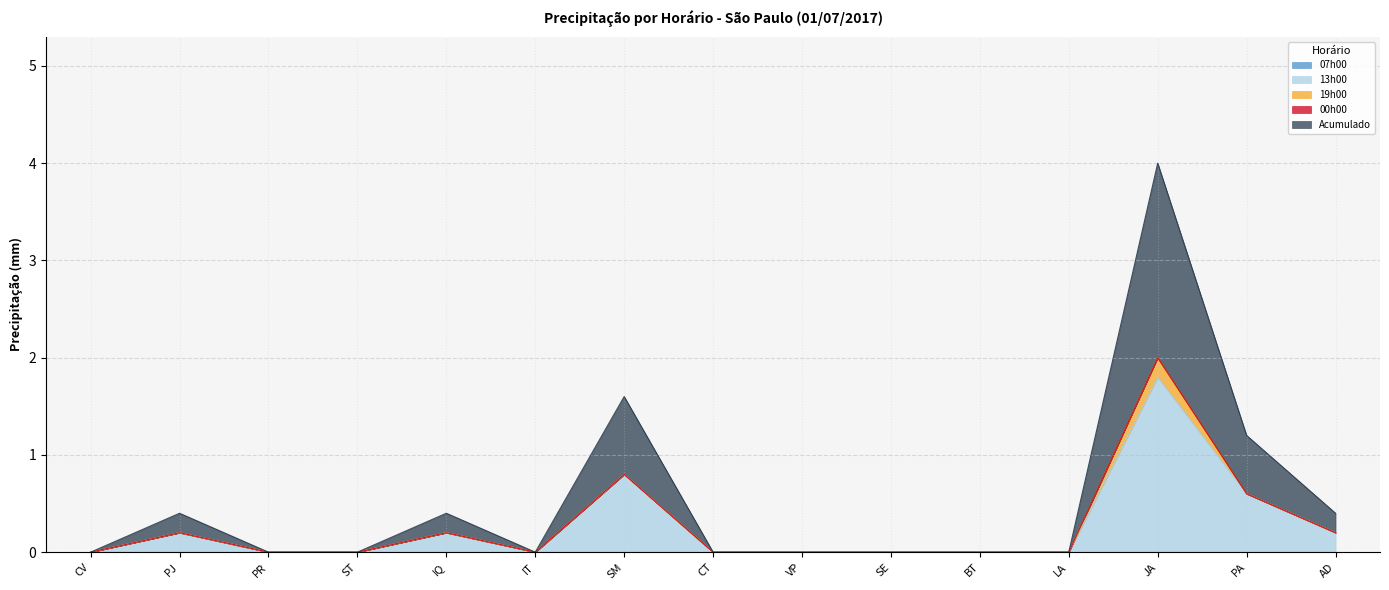

What is the label of the 14th point from the left?

PA